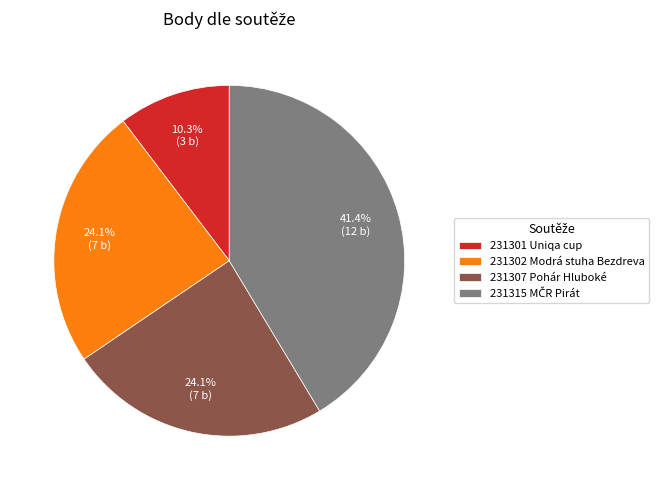

What percentage is the 231307 slice, to the nearest percent?

24%